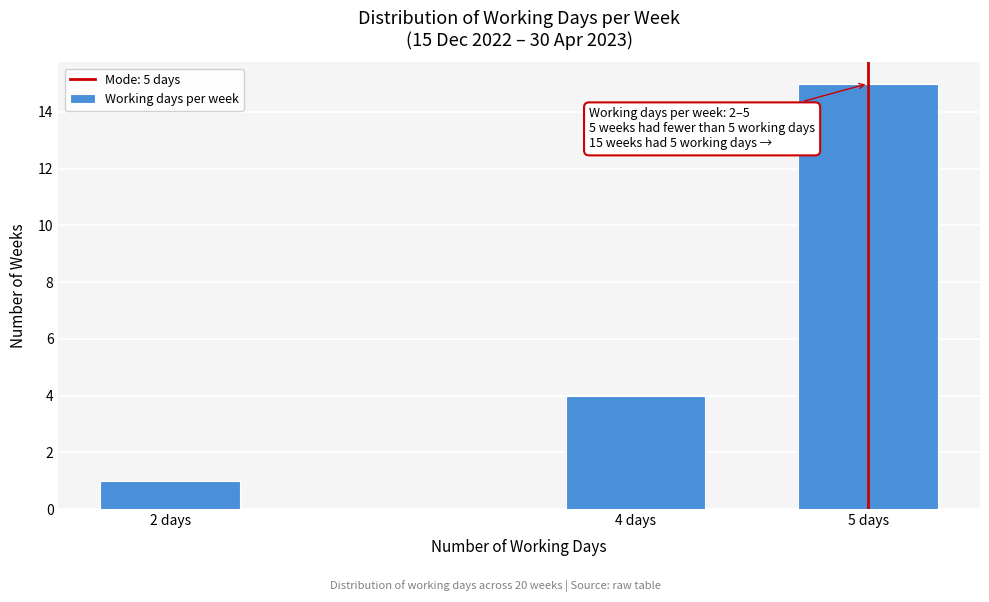

Reading left to right, transcribe all the data shown in this chart.

1	4	15